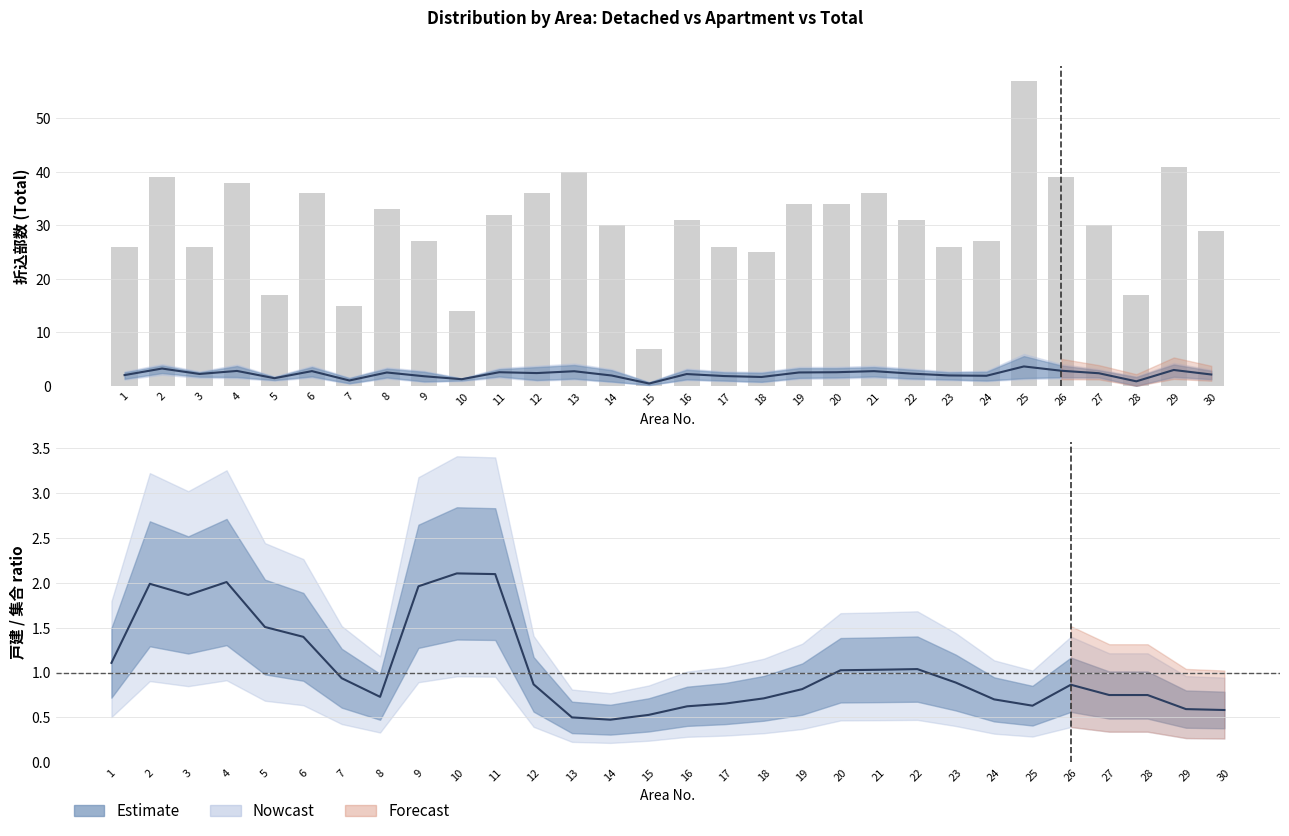

Where is the data nearest to the value 32?

11